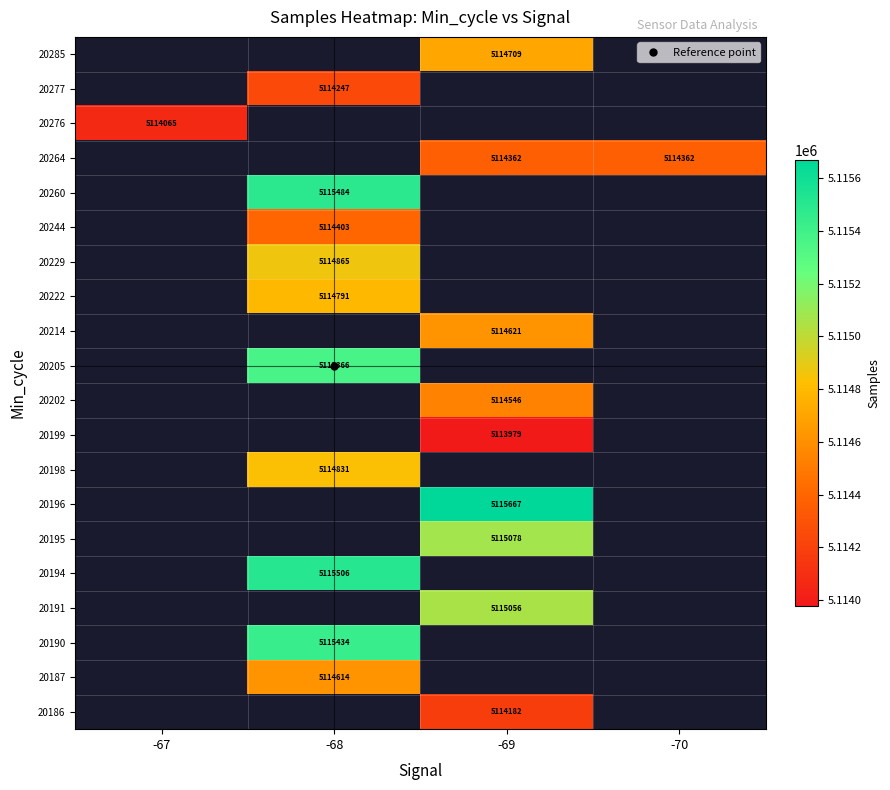

True or false: 20198 has a value of 1495558.9 at -68.

False